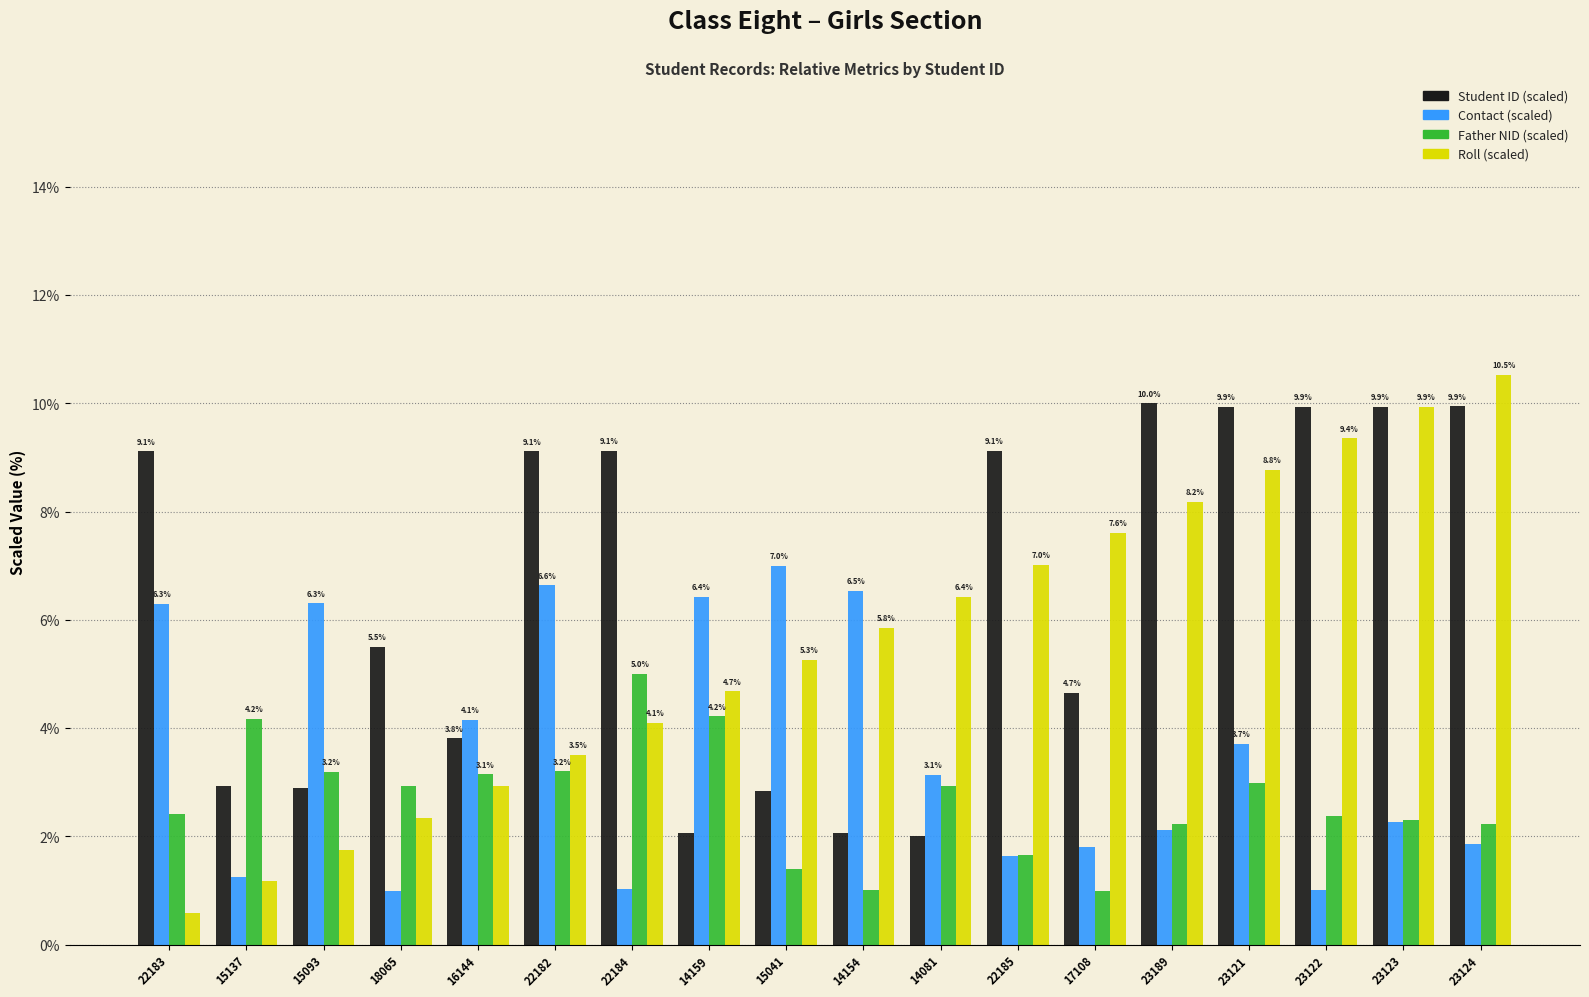

What is the label of the 6th bar from the right?

17108